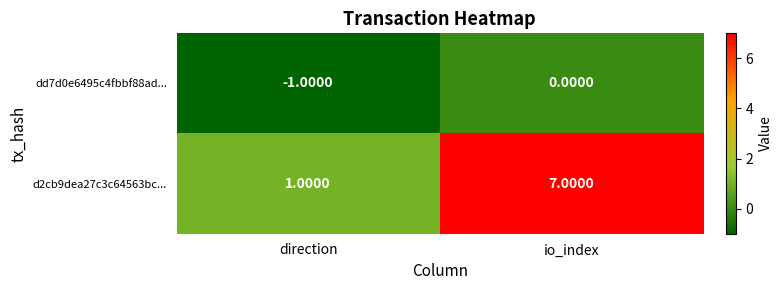

Where is d2cb9dea27c3c64563bc... nearest to the value 4?

direction